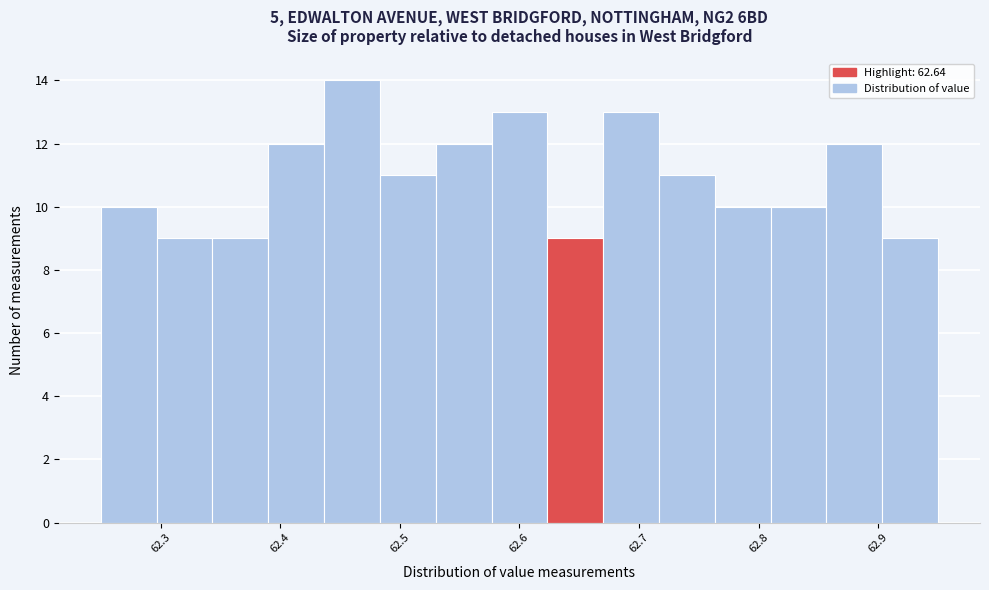

Reading left to right, transcribe this chart: for each bar, give the range it covers on the x-axis and its height. Neither the bar edges nor the heights are printed on the chart, so give them approximately, as read against the axes.

62.25 to 62.30: 10
62.30 to 62.34: 9
62.34 to 62.39: 9
62.39 to 62.44: 12
62.44 to 62.48: 14
62.48 to 62.53: 11
62.53 to 62.58: 12
62.58 to 62.62: 13
62.62 to 62.67: 9
62.67 to 62.72: 13
62.72 to 62.76: 11
62.76 to 62.81: 10
62.81 to 62.86: 10
62.86 to 62.90: 12
62.90 to 62.95: 9